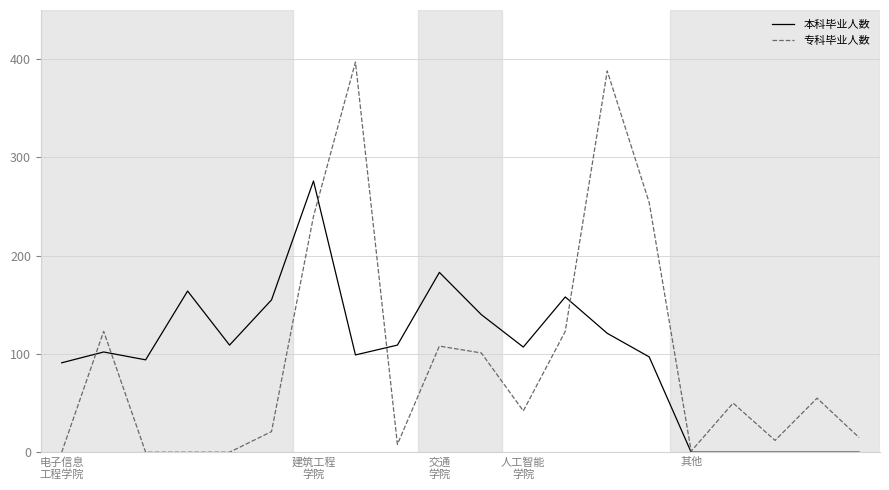

What is the maximum value for 本科毕业人数?

276